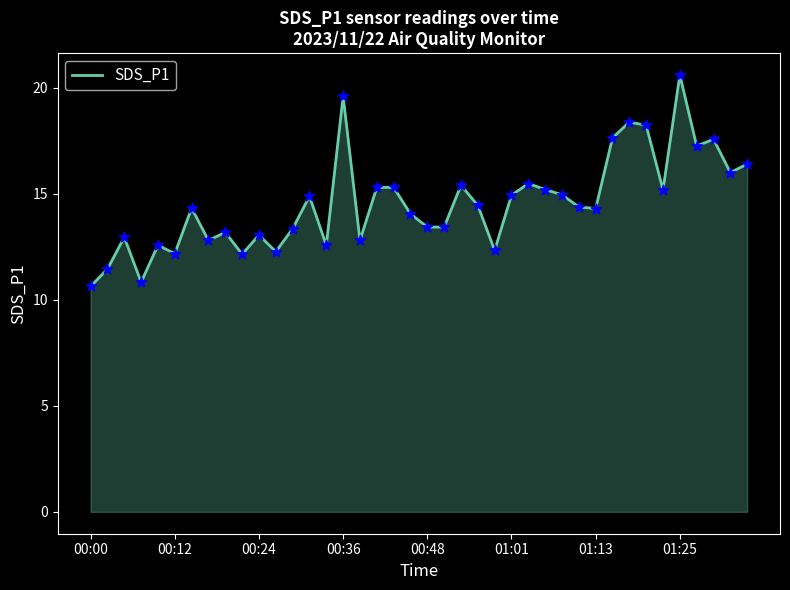

What is the difference between the maximum and minimum values?

10.0